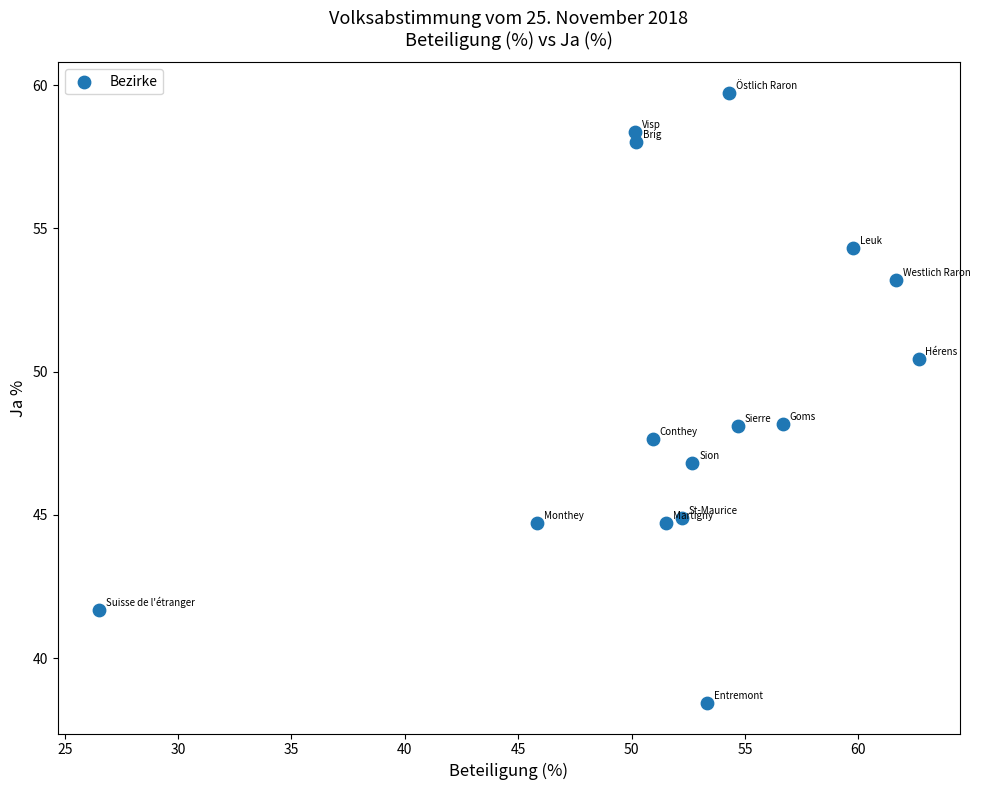

What is the range of X values (max minus min)?

36.2